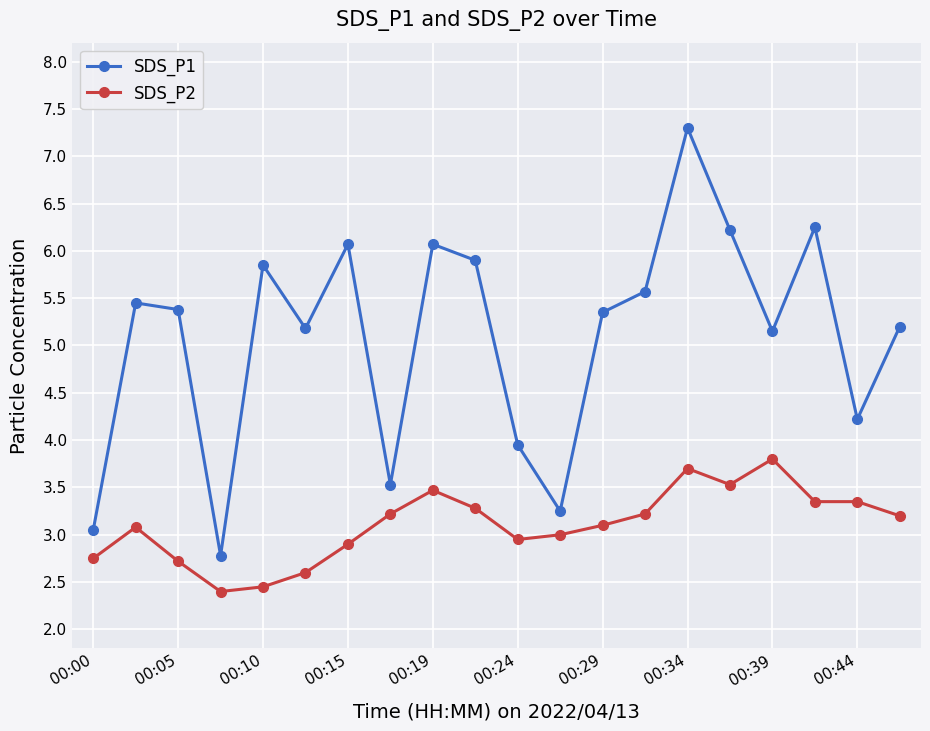

What is the difference between the maximum and minimum values in the SDS_P2 series?

1.4